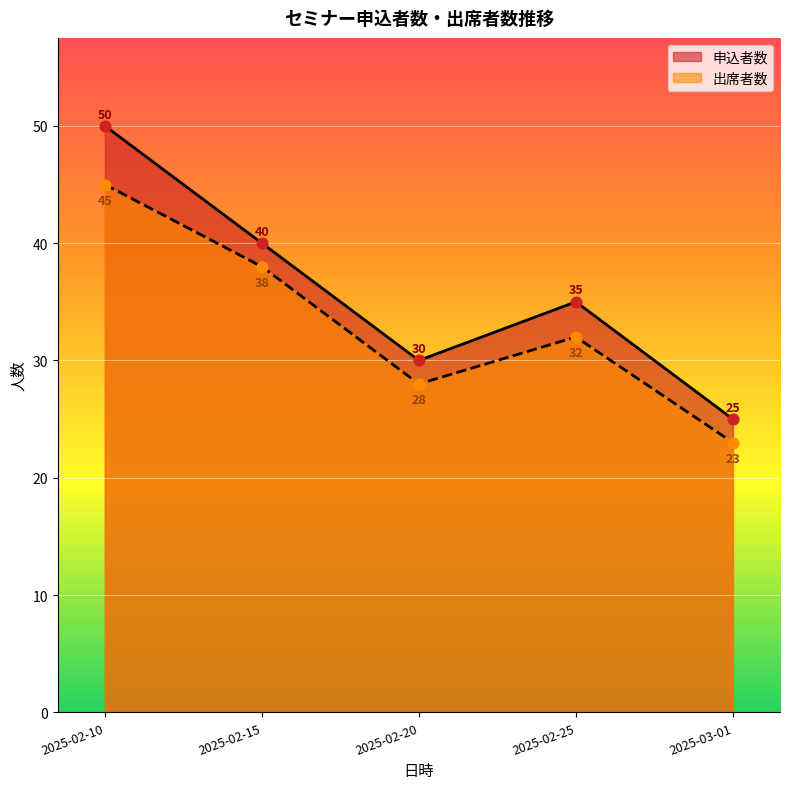

Which series has the largest Y range (max minus min)?

申込者数